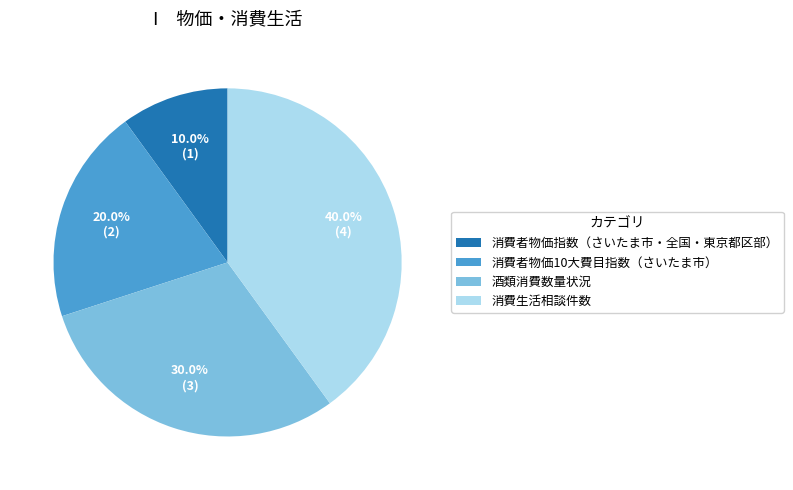

Which slice is the largest?

消費生活相談件数